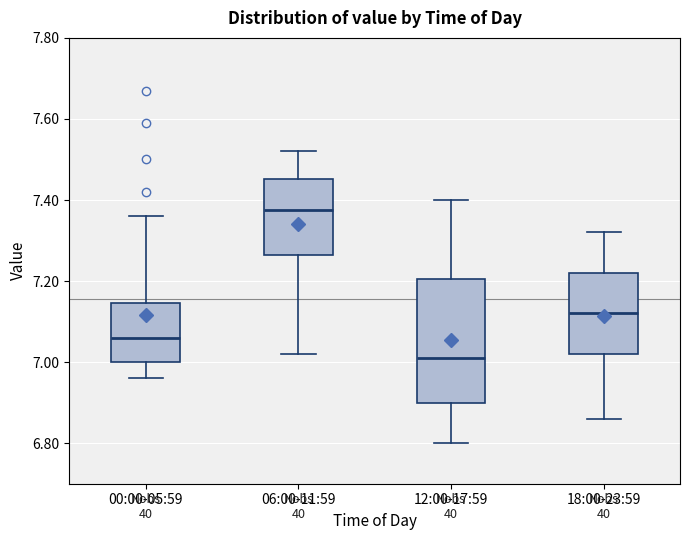

Reading left to right, transcribe this box plot: for each box, give where its median line is, the range the box spans, and where its two whiskers end, as read against the y-axis. The values are not printed on the chart, so give them approximately, as read against the axis.

00:00-05:59: median 7.06, box 7.00 to 7.14, whiskers 6.96 to 7.36
06:00-11:59: median 7.38, box 7.26 to 7.46, whiskers 7.02 to 7.52
12:00-17:59: median 7.02, box 6.90 to 7.20, whiskers 6.80 to 7.40
18:00-23:59: median 7.12, box 7.02 to 7.22, whiskers 6.86 to 7.32